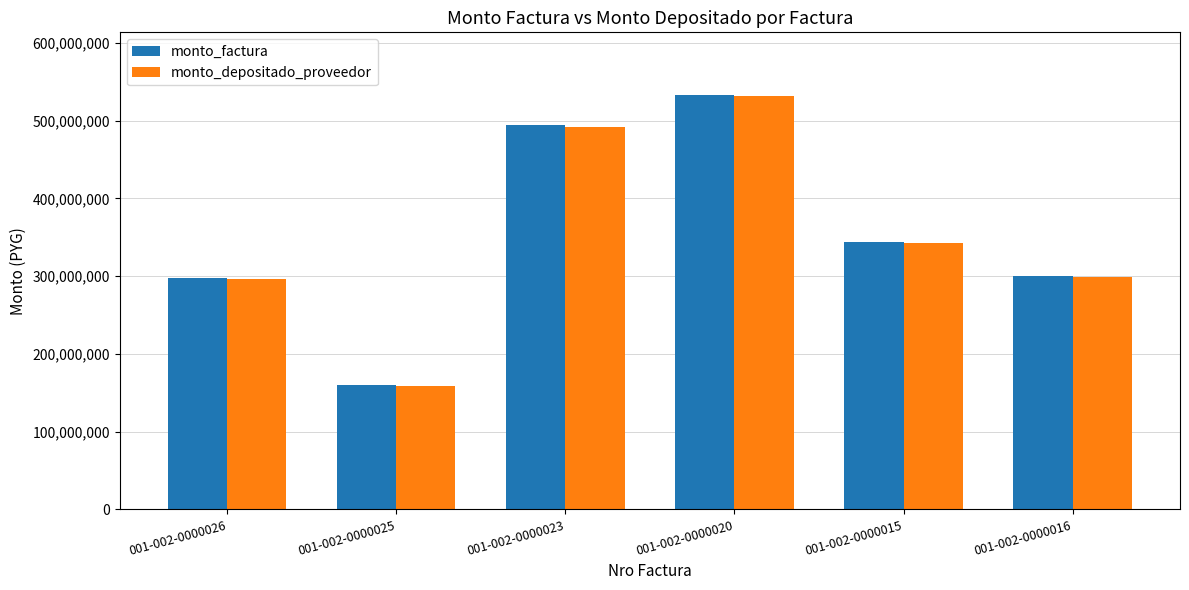

Are the bars horizontal?

No